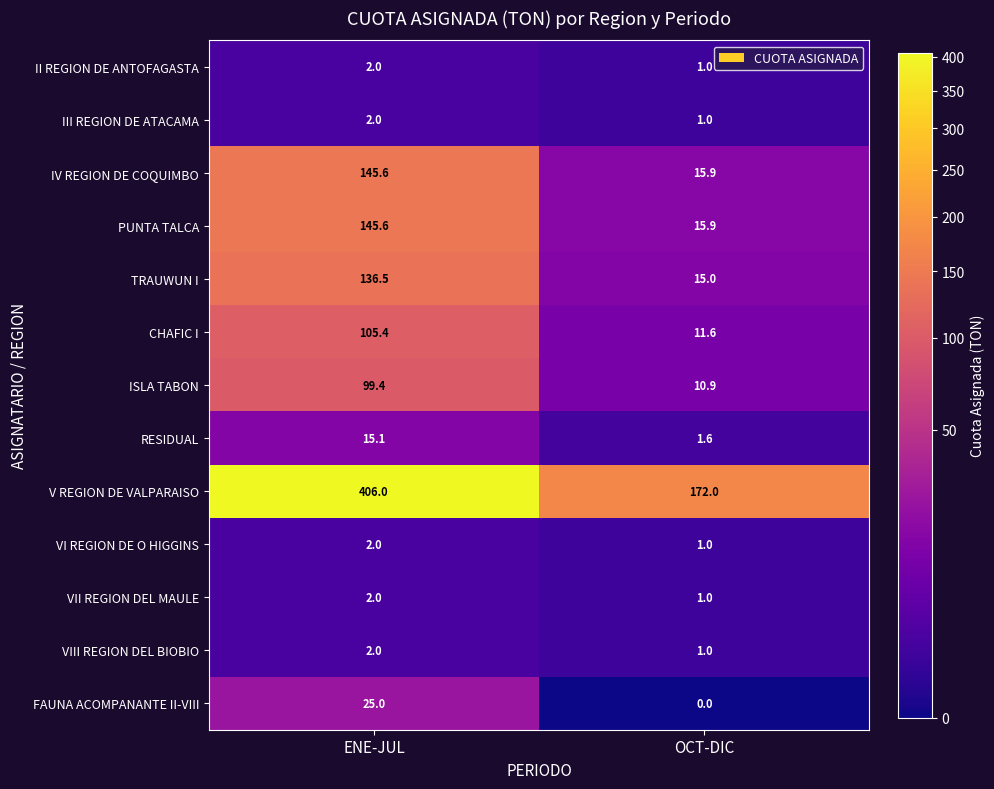

What is the approximate value of III REGION DE ATACAMA at ENE-JUL?

2.0